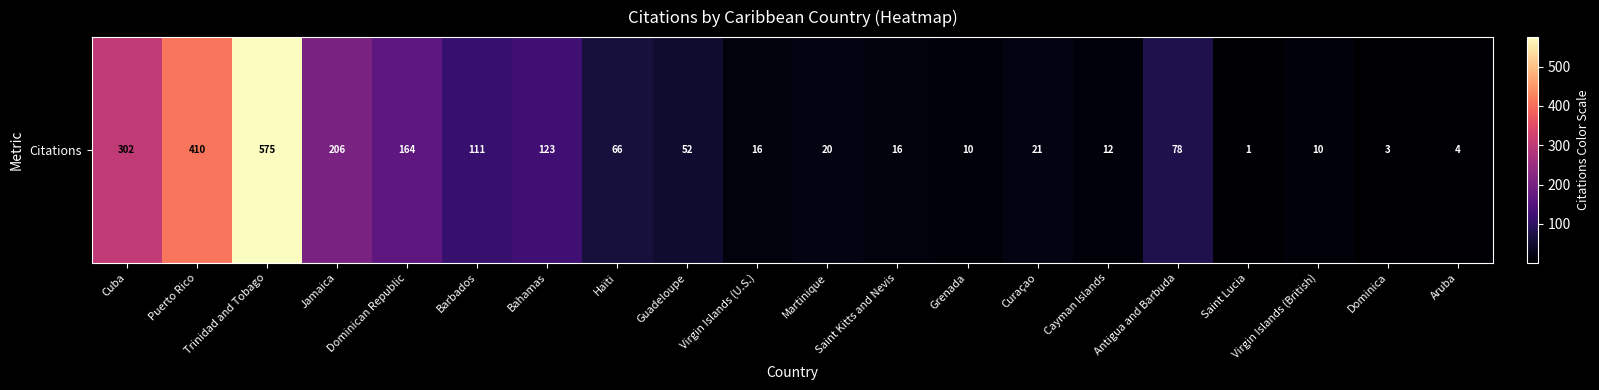

Reading right to left, extract all data points from this chart.

4	3	10	1	78	12	21	10	16	20	16	52	66	123	111	164	206	575	410	302